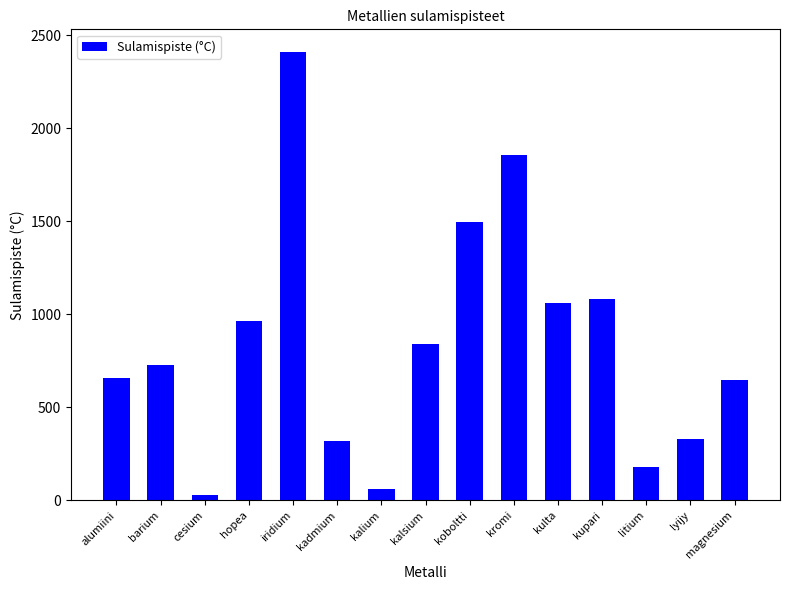

The chart shows a value of 660.0 at alumiini. True or false?

True